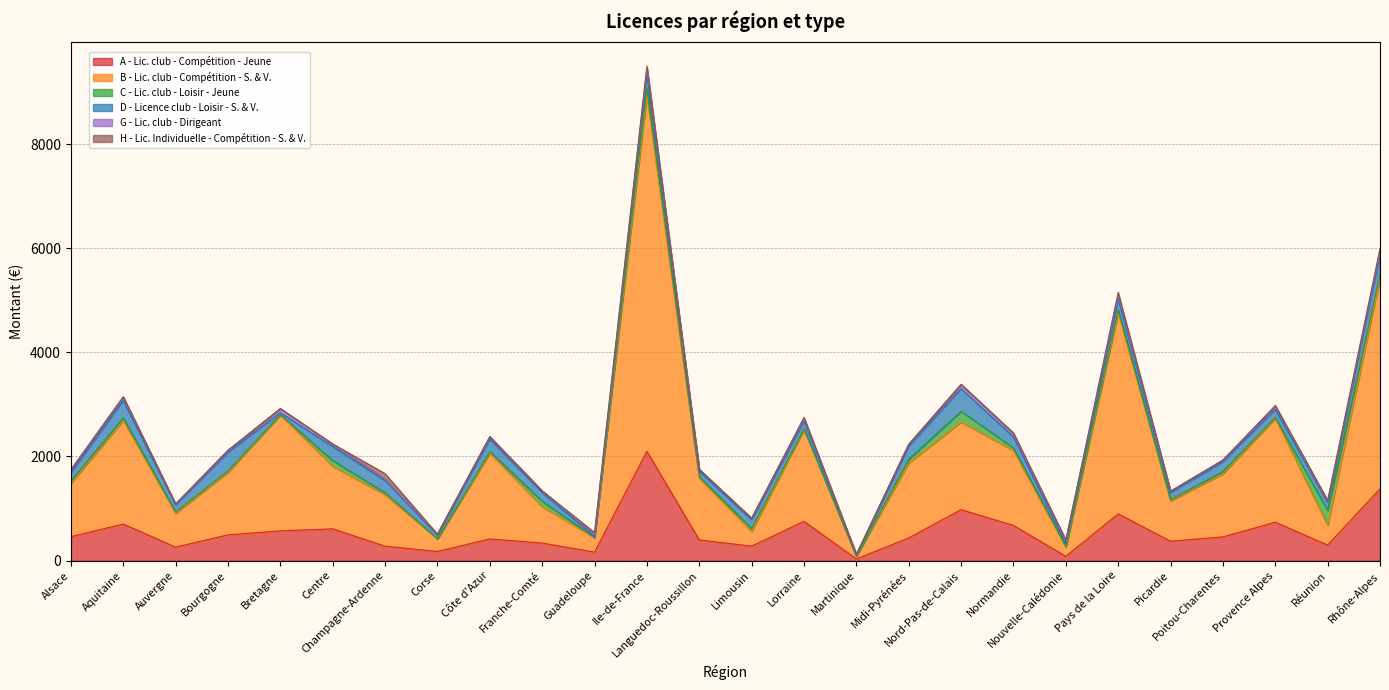

Between which two adjacent categories do H - Lic. Individuelle - Compétition - S. & V. and G - Lic. club - Dirigeant first intersect?

Centre and Champagne-Ardenne